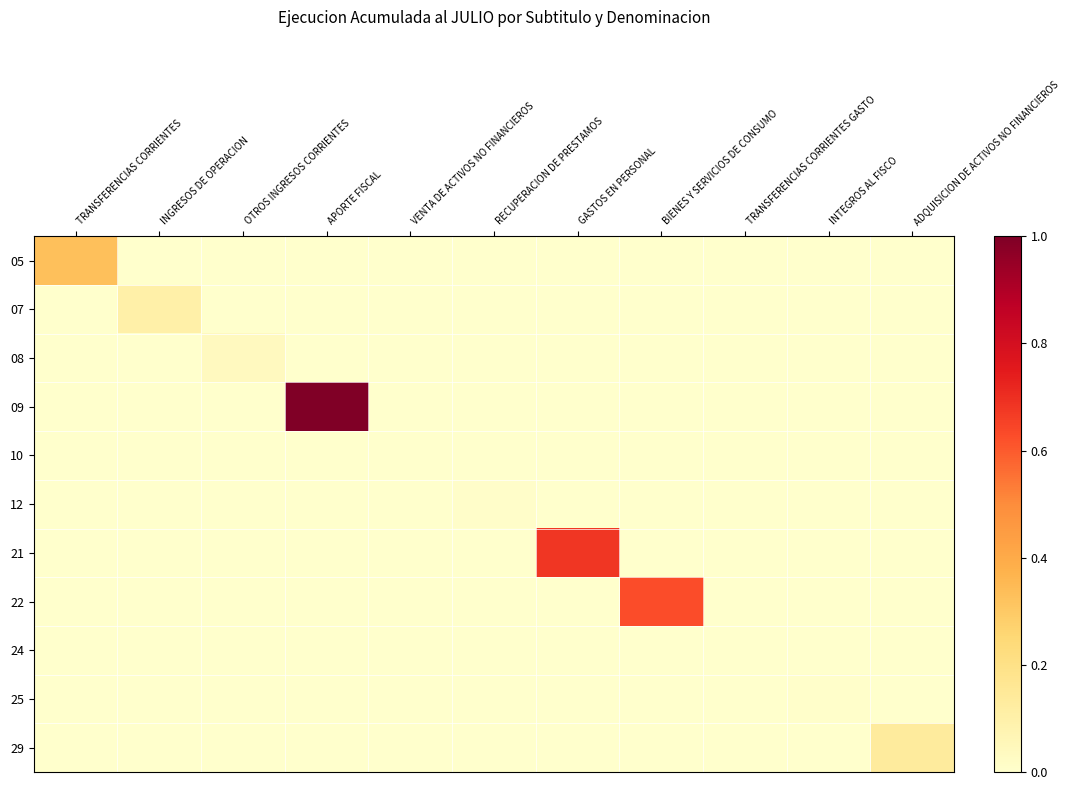

Between ADQUISICION DE ACTIVOS NO FINANCIEROS and RECUPERACION DE PRESTAMOS, which is larger?

ADQUISICION DE ACTIVOS NO FINANCIEROS